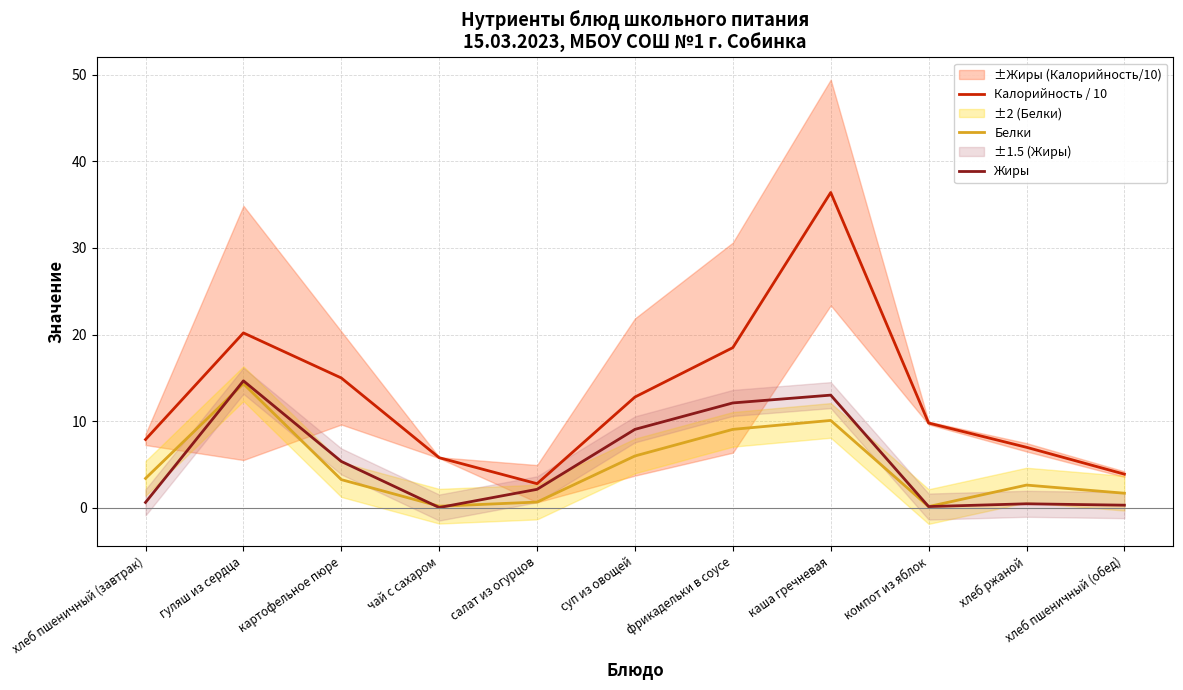

In Калорийность / 10, how many points are higher than both neighbors (excluding endpoints)?

2